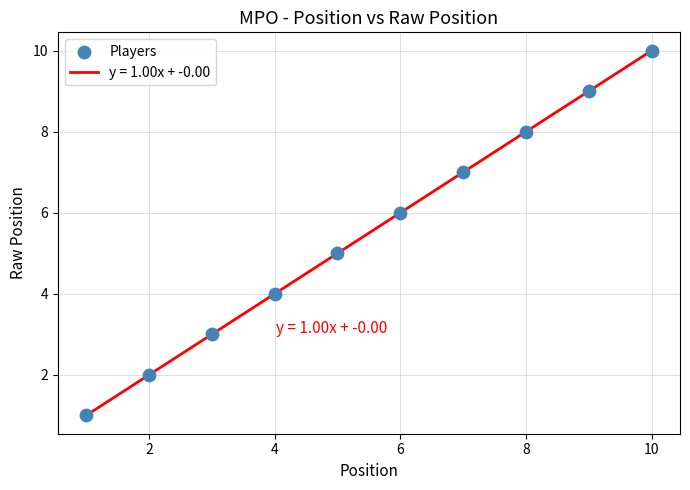

What is the maximum value shown in the chart?

10.0